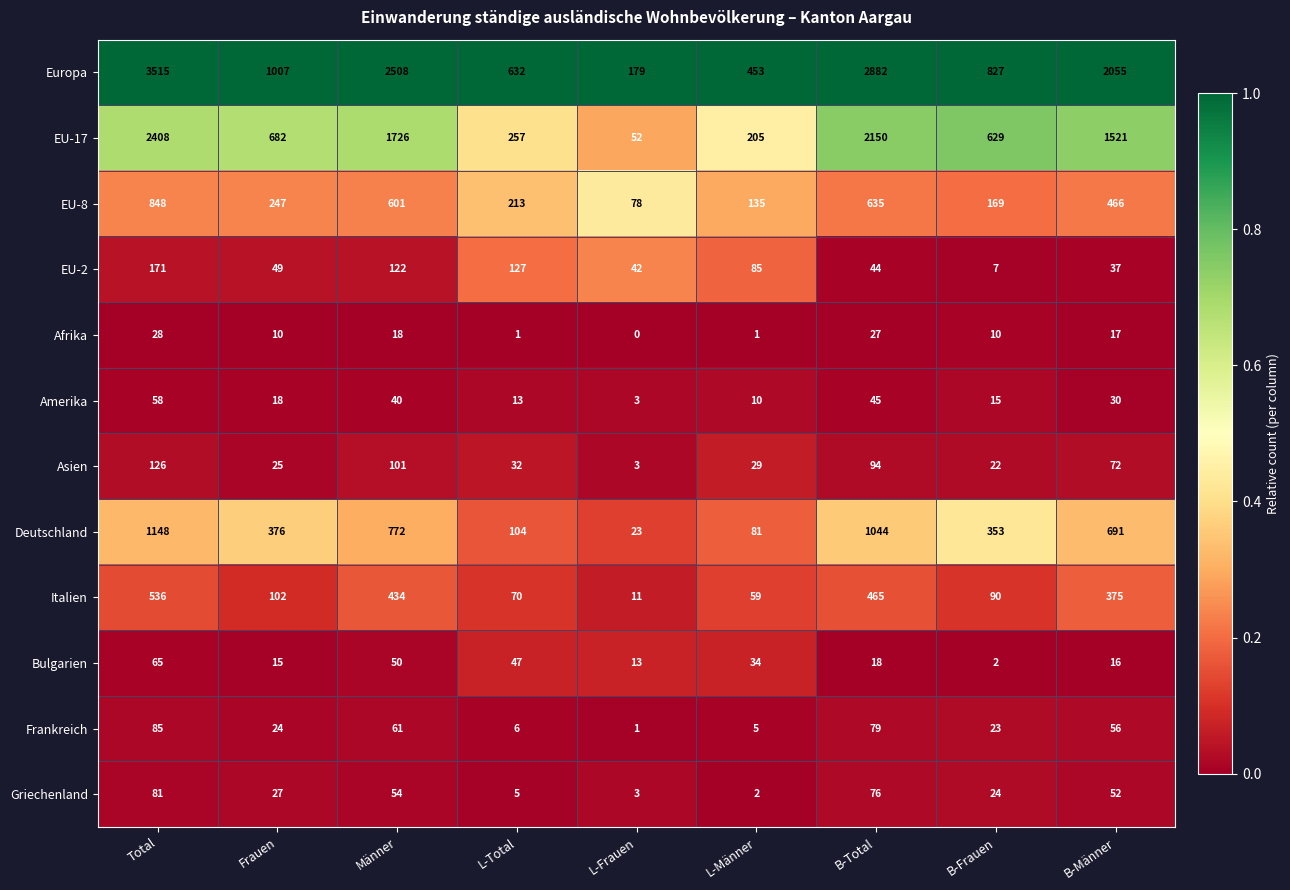

At how many categories does at least one series exceed 0?

9